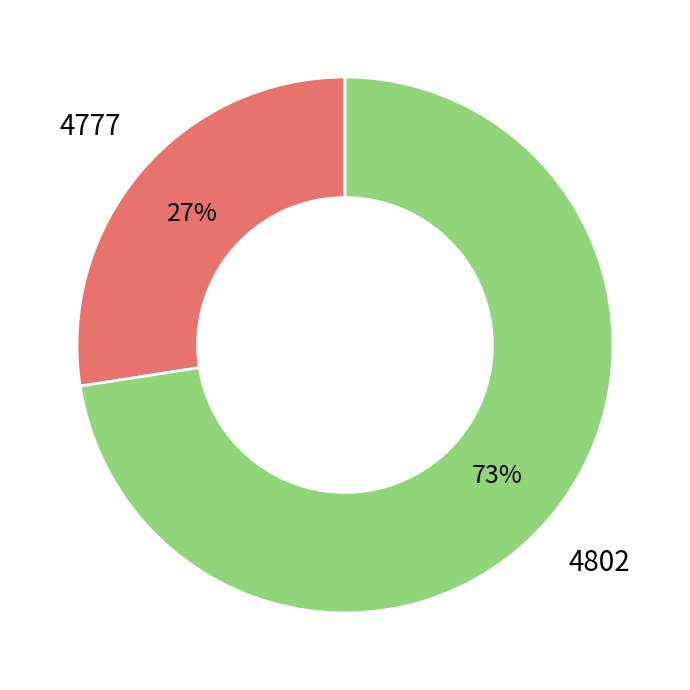

Is there a majority slice in this chart?

Yes